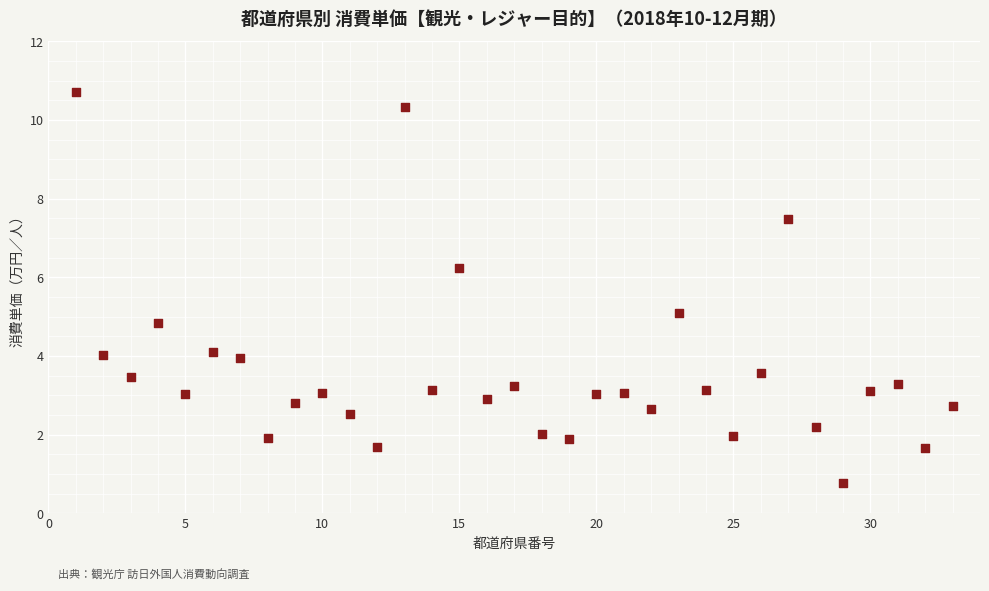

What is the range of Y values (max minus min)?

10.0